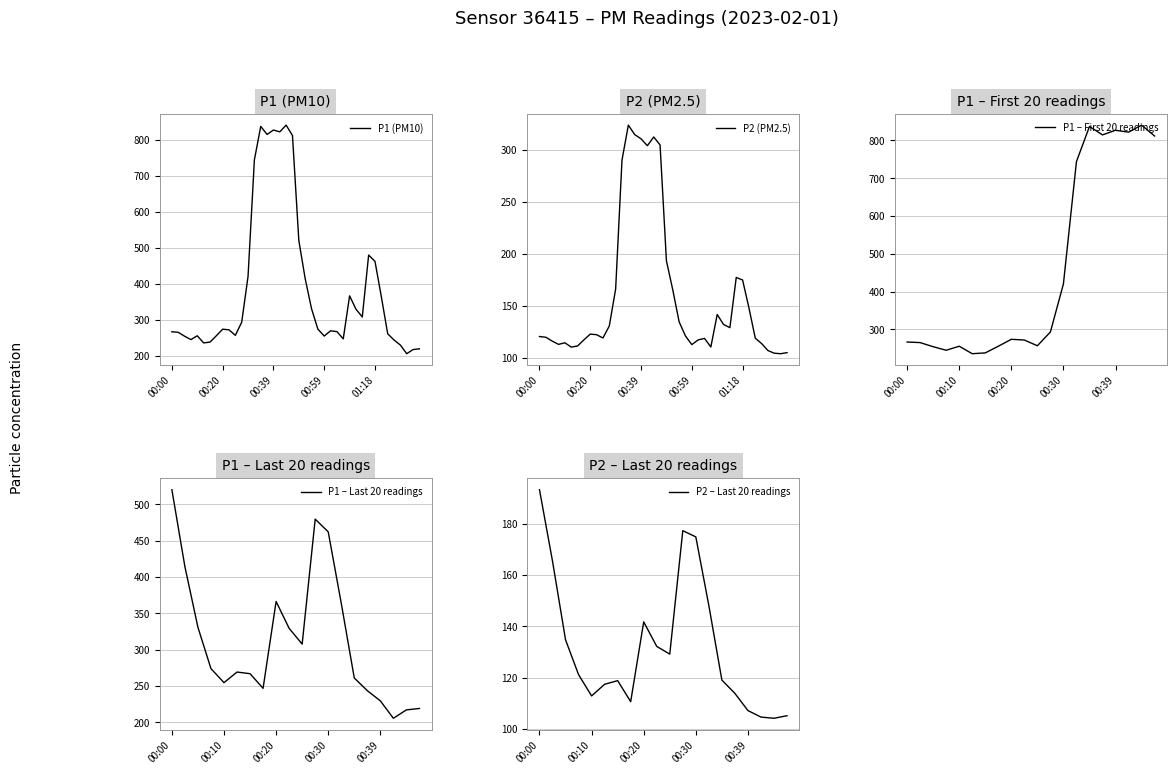

What is the total value across all series at 18?

1152.7